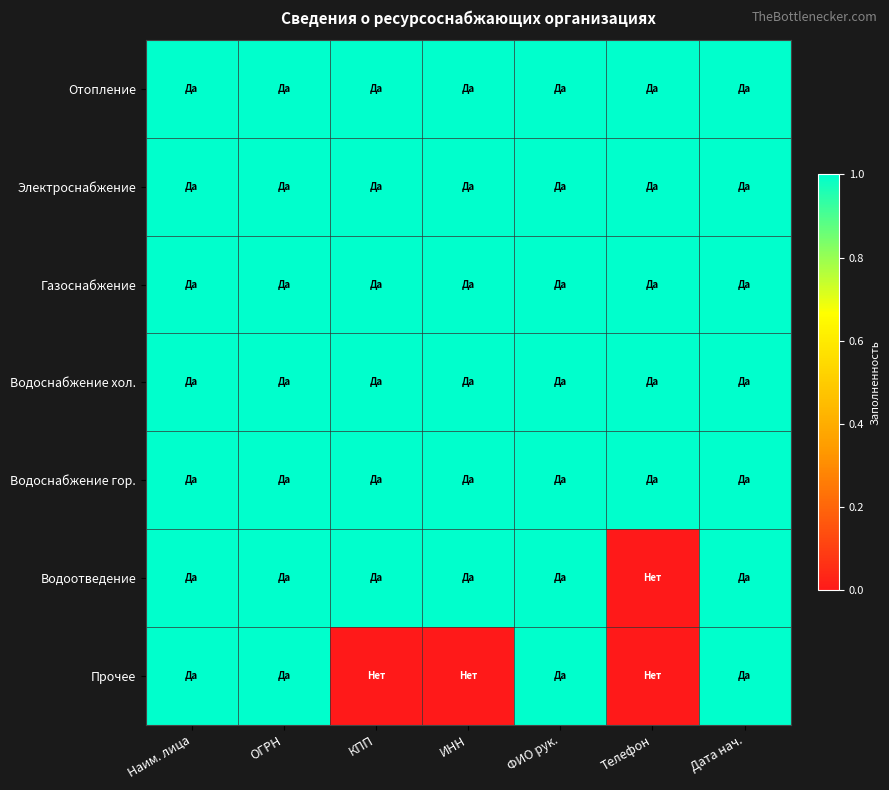

What is the total value across all series at ОГРН?

7